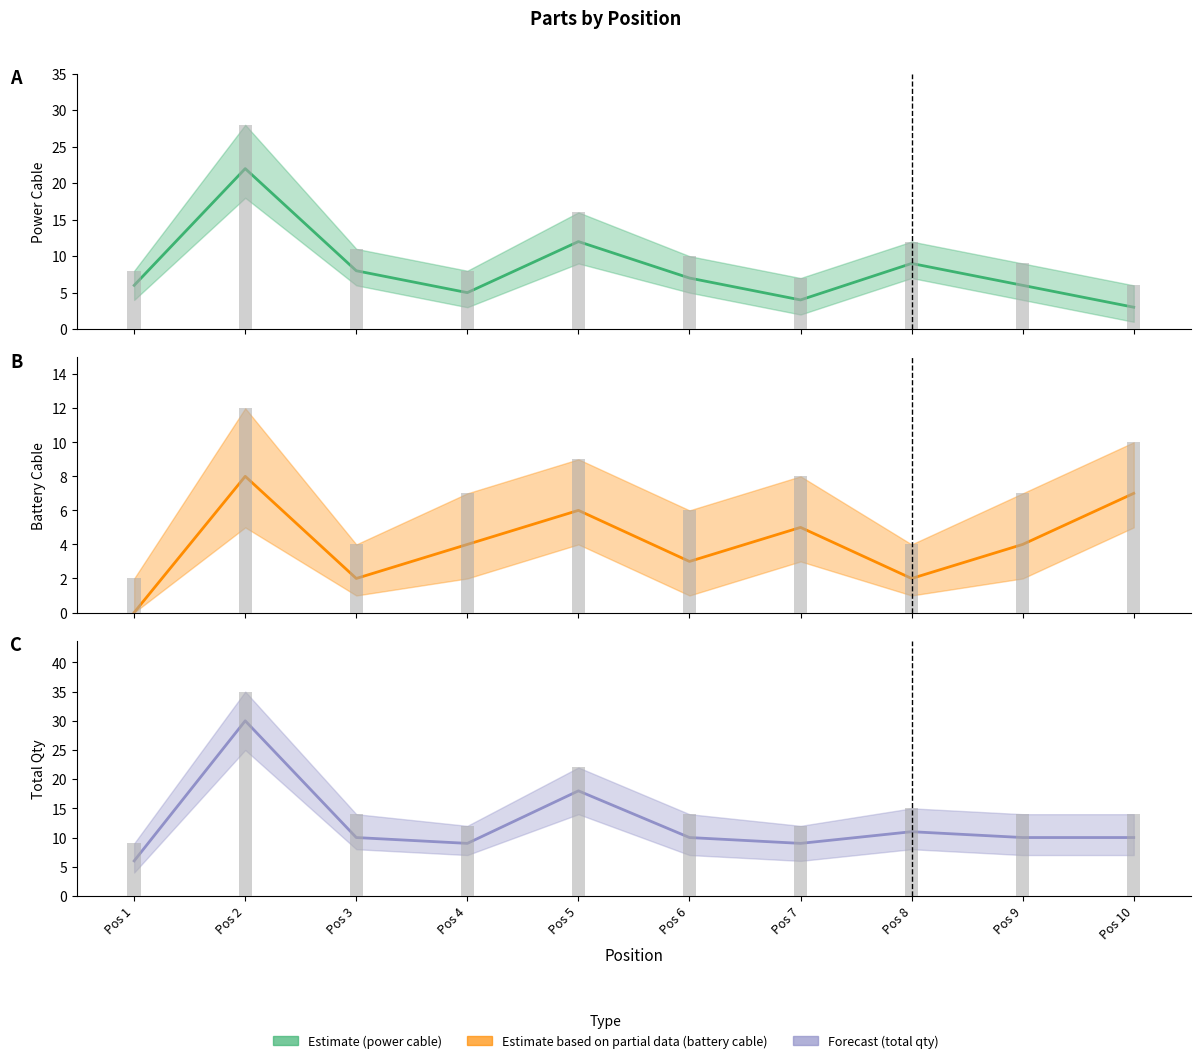

Is the value of total qty at Pos 6 greater than the value of battery cable at Pos 5?

Yes